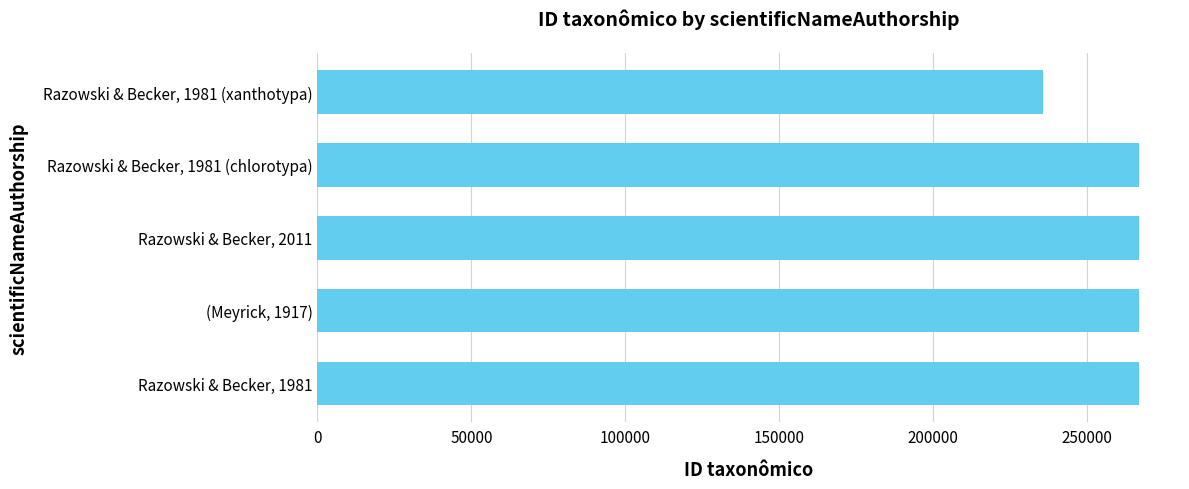

At which label is the value closest to 251281?

Razowski & Becker, 1981